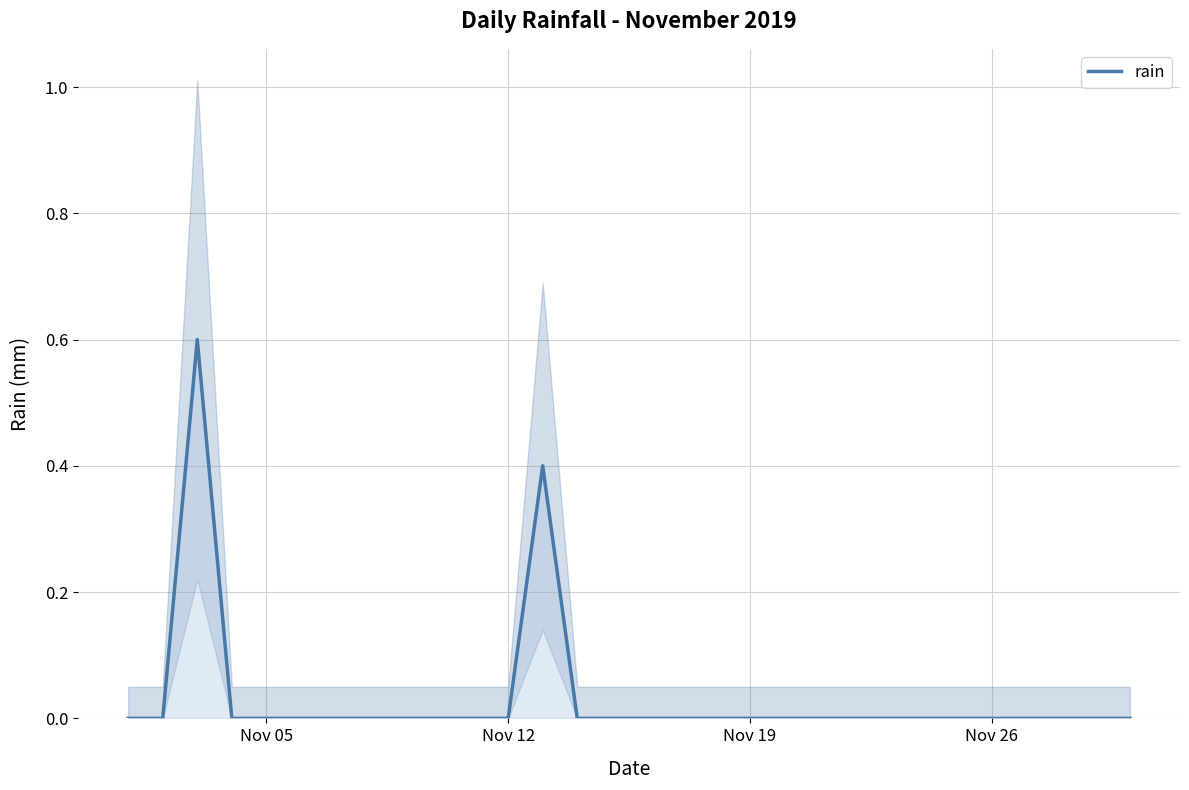

What is the highest value of the rain series?

0.6